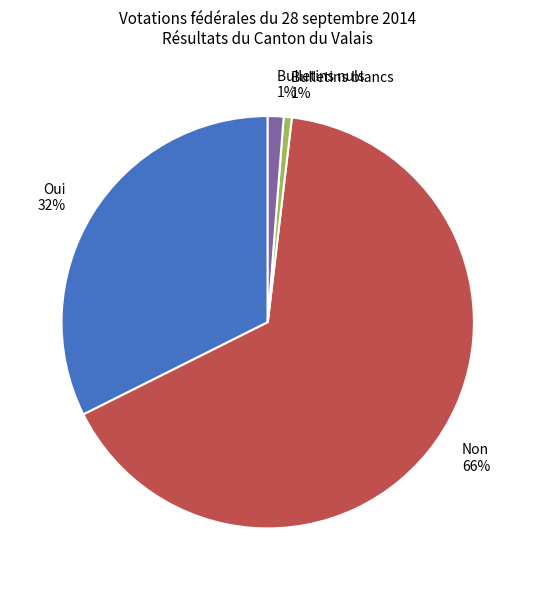

What is the largest slice in the pie chart?

Non